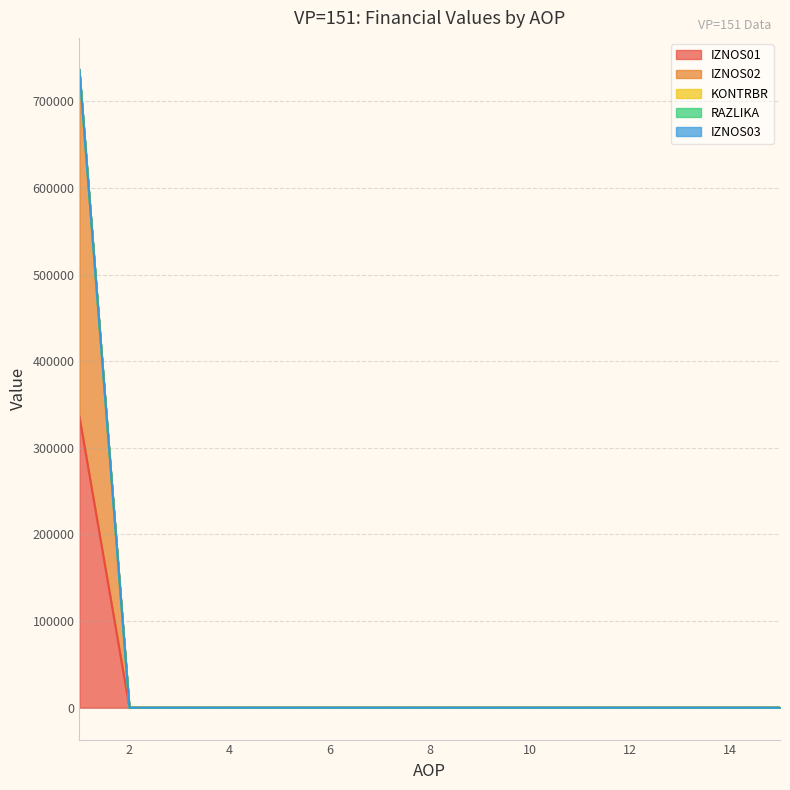

What is the maximum value for IZNOS01?

336091.7